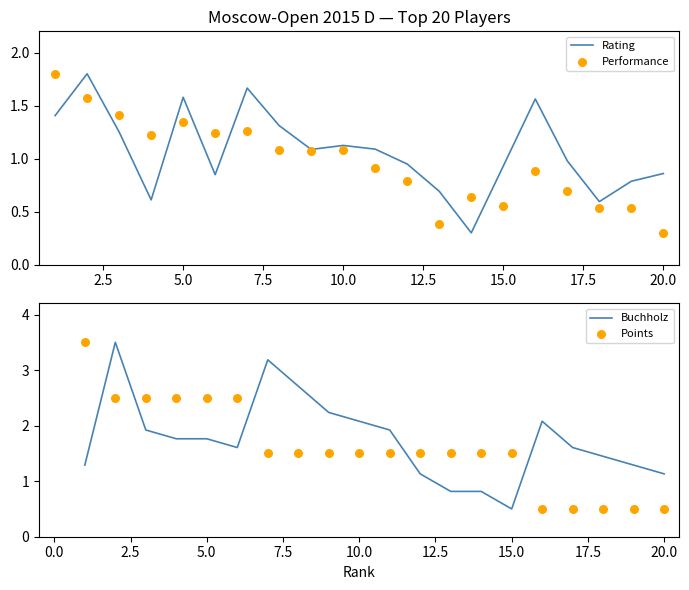

Which series reaches the maximum Y coordinate?

Buchholz